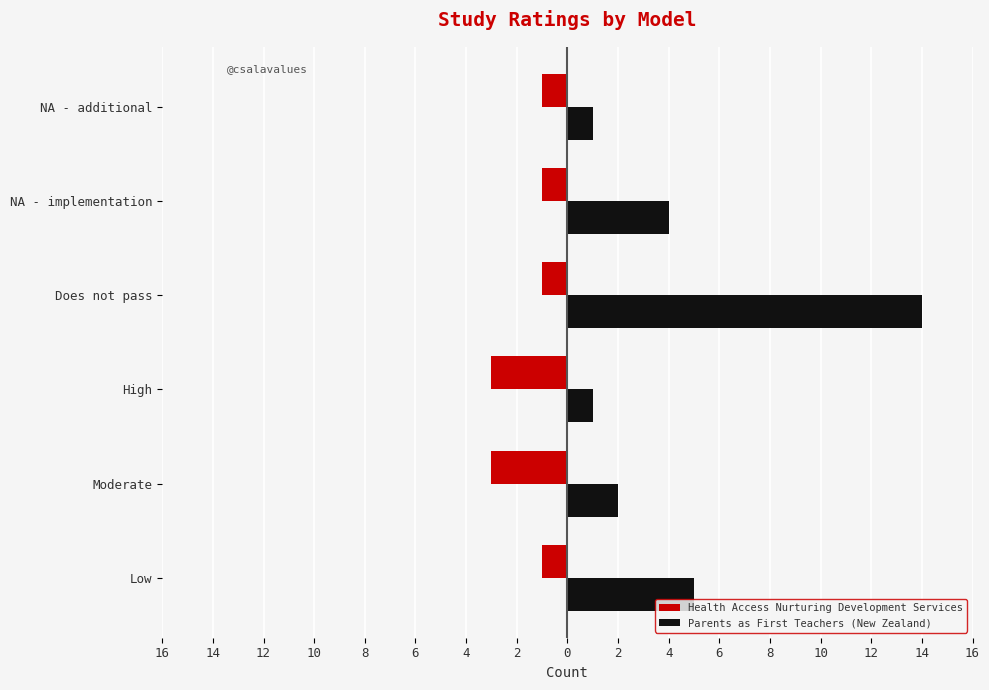

What are all the series names shown in the legend?

Health Access Nurturing Development Services, Parents as First Teachers (New Zealand)